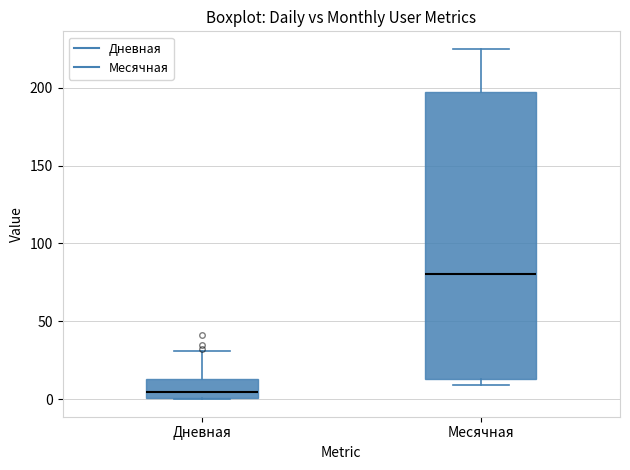

Reading left to right, read every box against the y-axis: the position of its median line, the range the box covers, and the ends of its whiskers. The values are not printed on the chart, so give them approximately, as read against the axis.

Дневная: median 5, box 0 to 15, whiskers 0 to 30
Месячная: median 80, box 15 to 195, whiskers 10 to 225